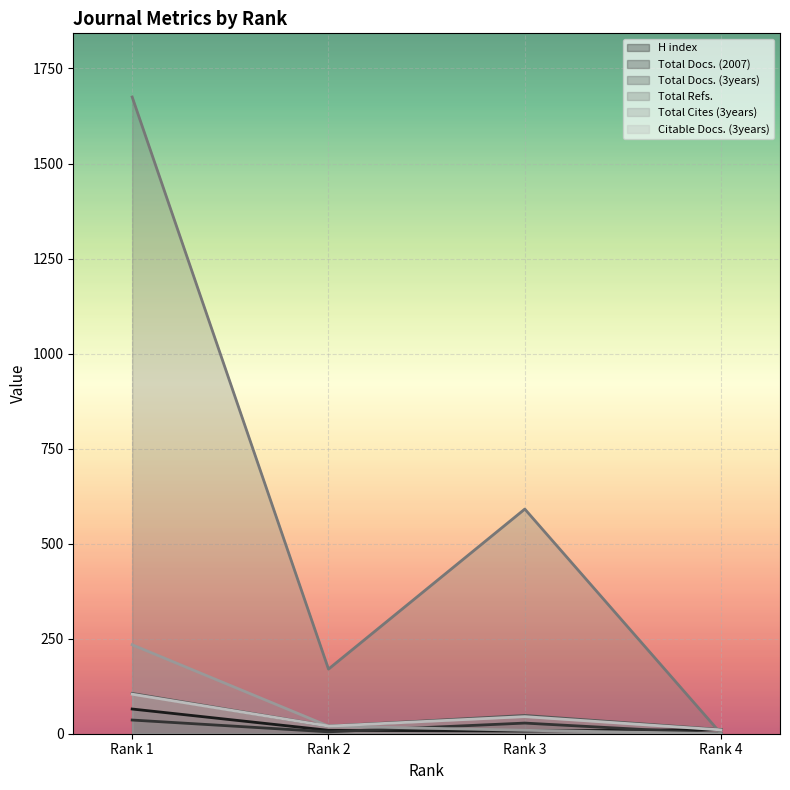

Does the chart display data point markers on the line(s)?

No